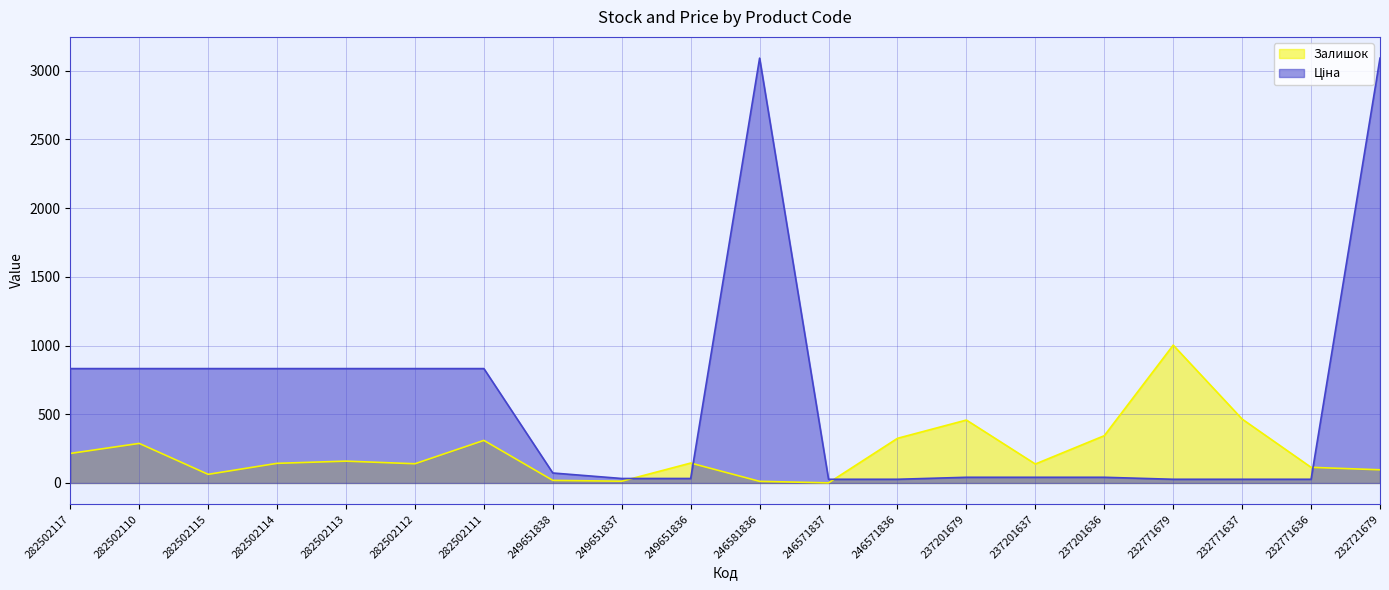

How many times do Ціна and Залишок cross each other?

4